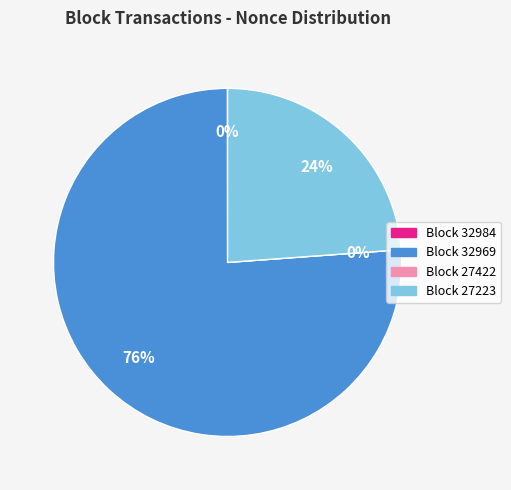

Does 27223 represent more than half of the total?

No